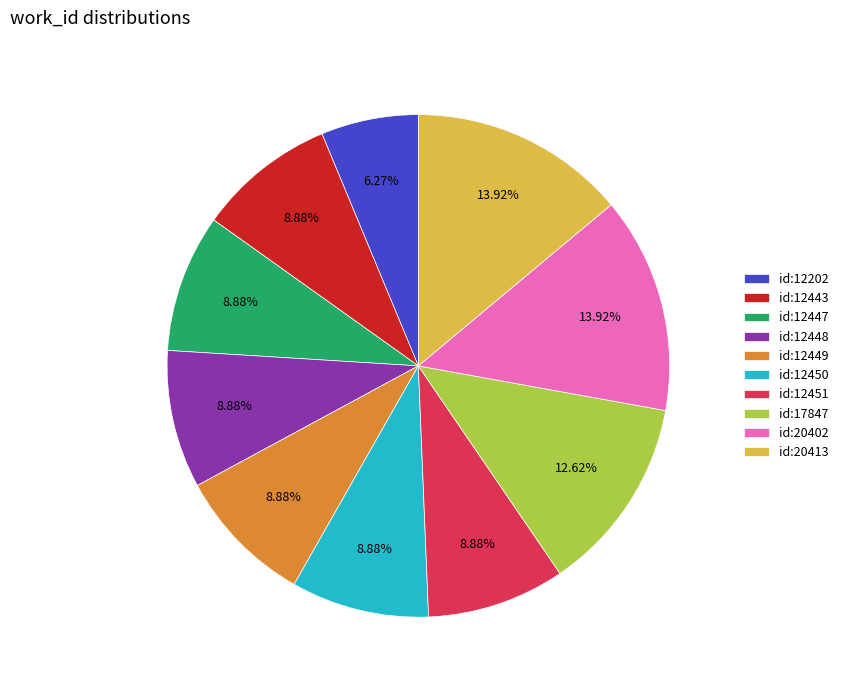

Which has a higher value, id:20413 or id:12450?

id:20413